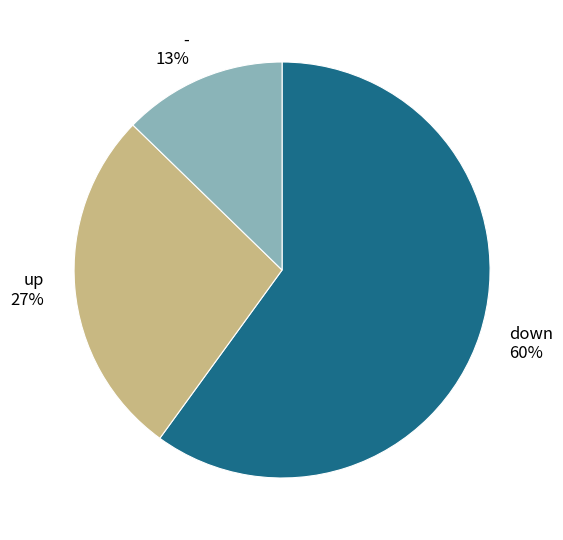

Does down account for over 50% of the chart?

Yes